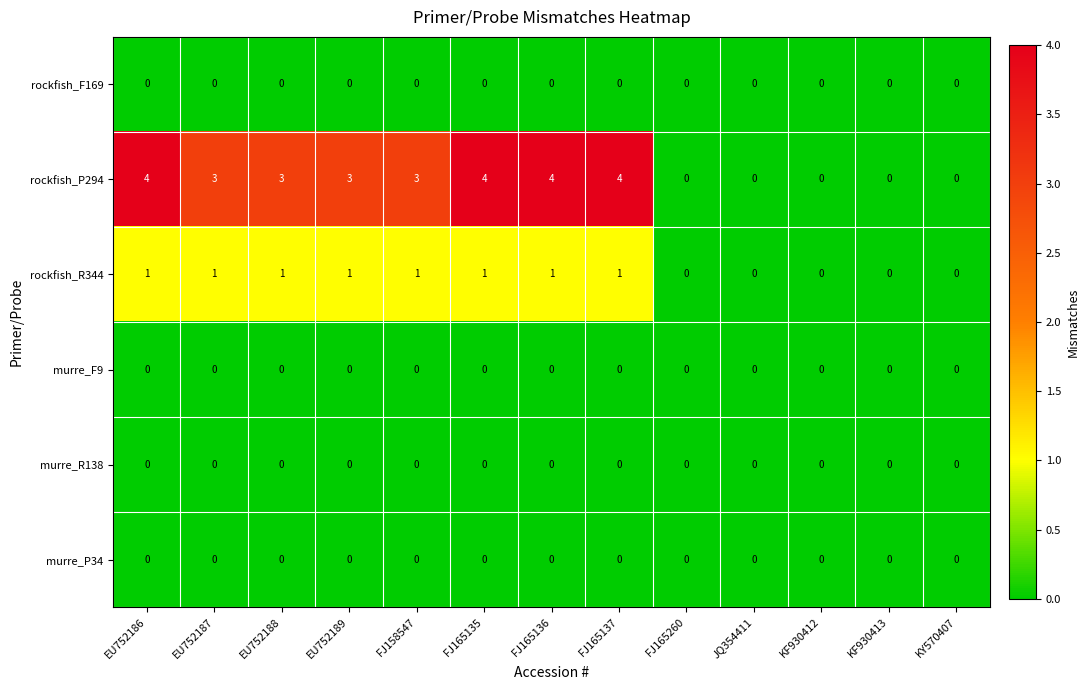

What is the greatest value displayed?

4